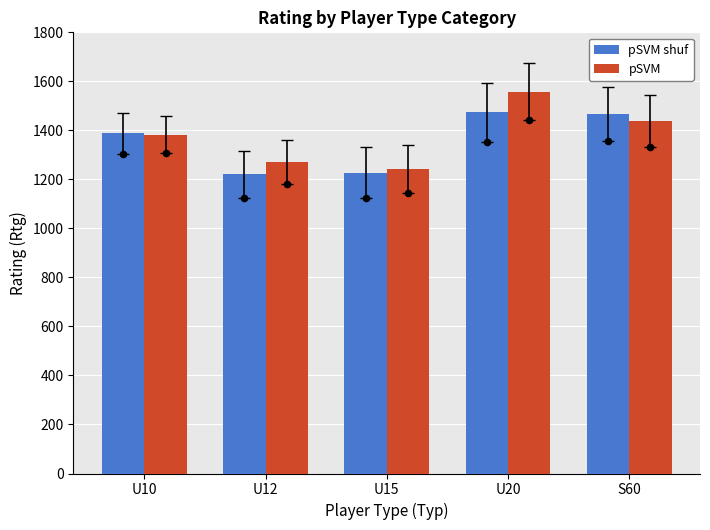

Which series has the largest Y range (max minus min)?

pSVM